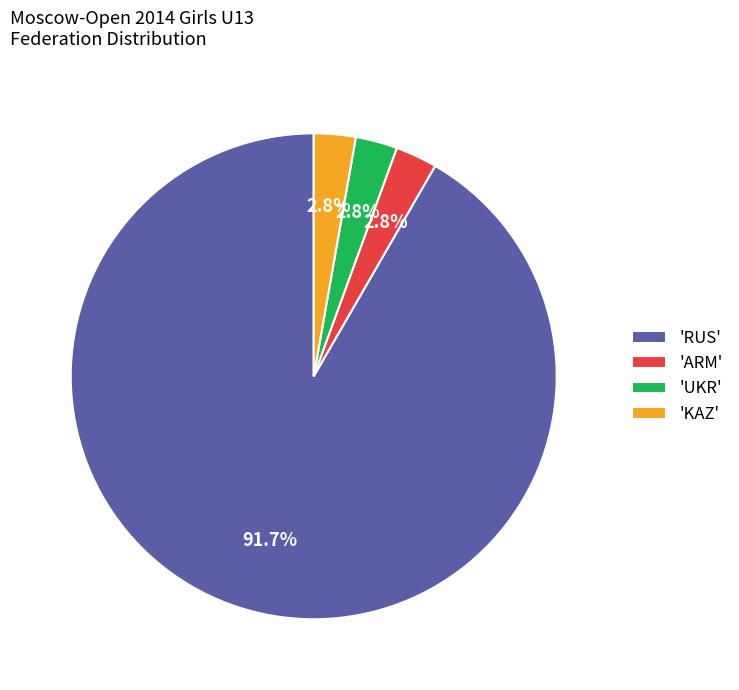

Approximately how many times larger is the value at 'ARM' compared to 'UKR'?

1.0